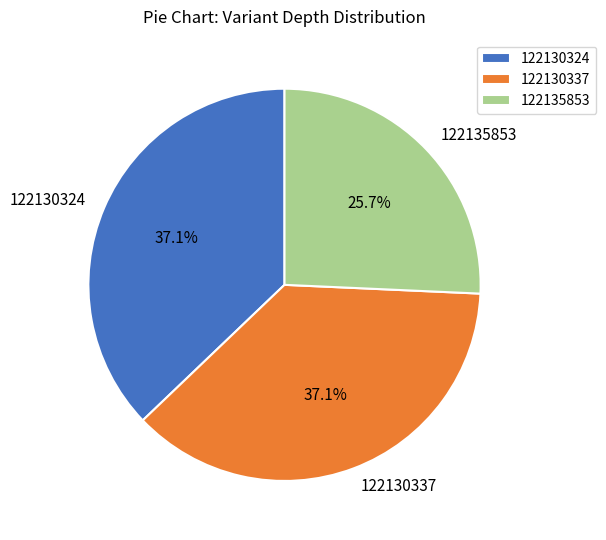

Is there any slice that represents more than half of the pie?

No